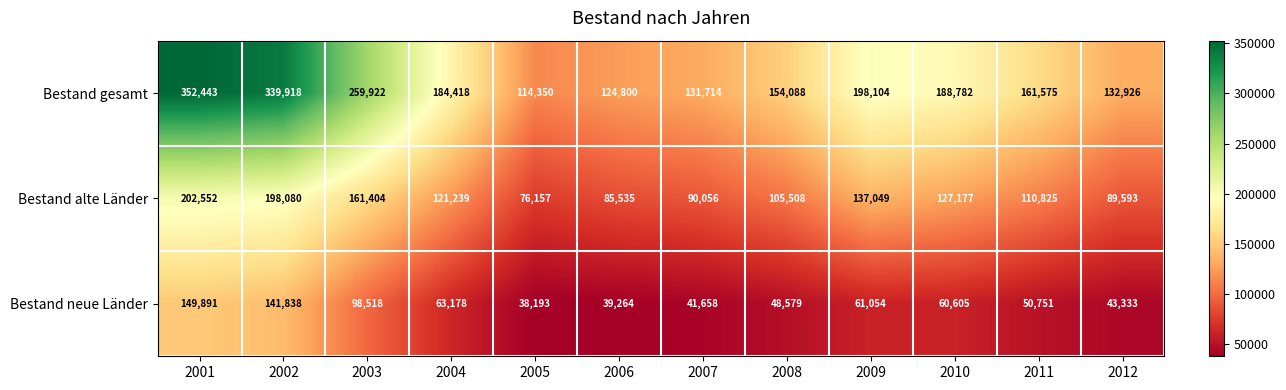

The value of Bestand alte Länder at 2009 is 137049. True or false?

True